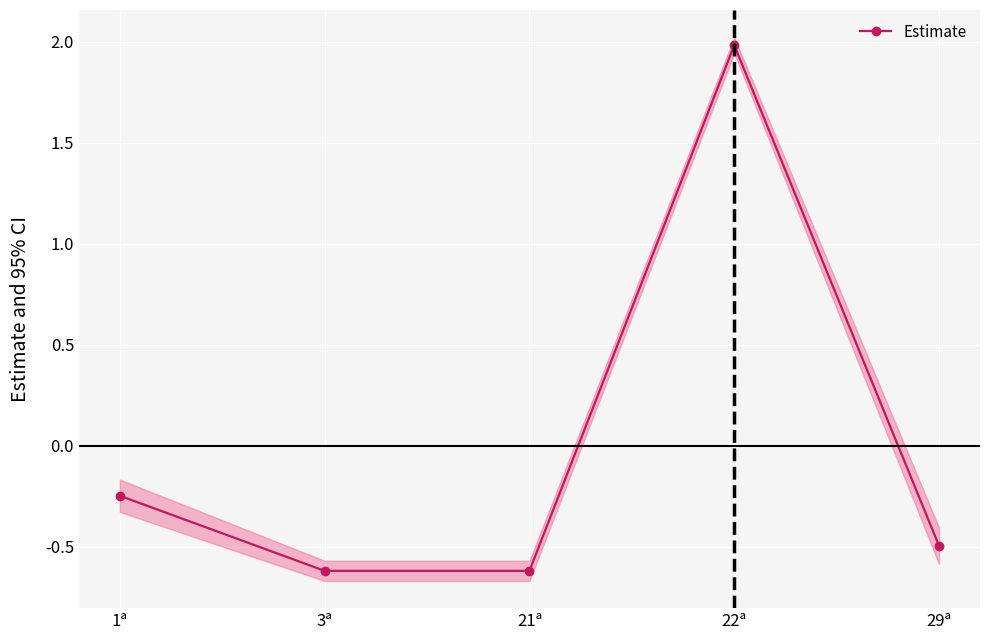

How many positive values are there?

1